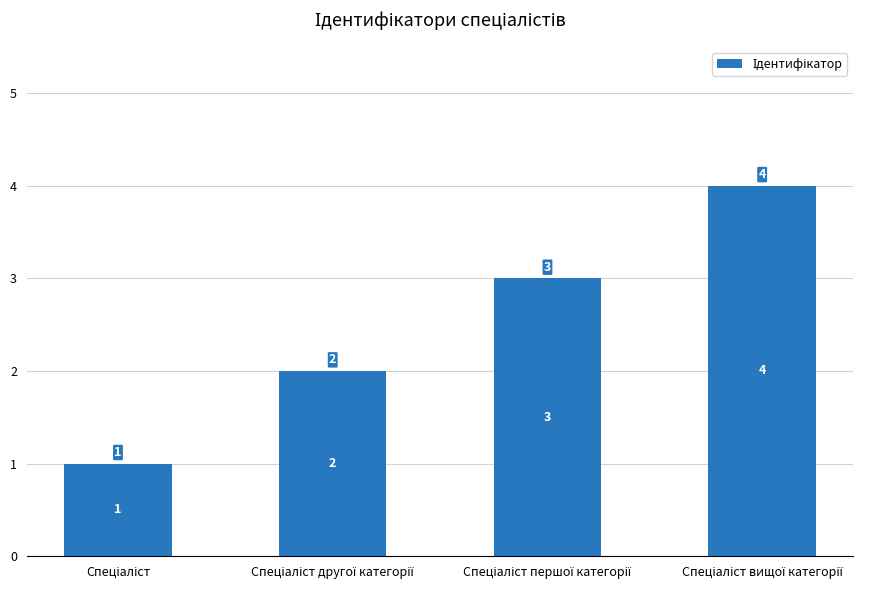

What is the value of the 4th bar from the left?

4